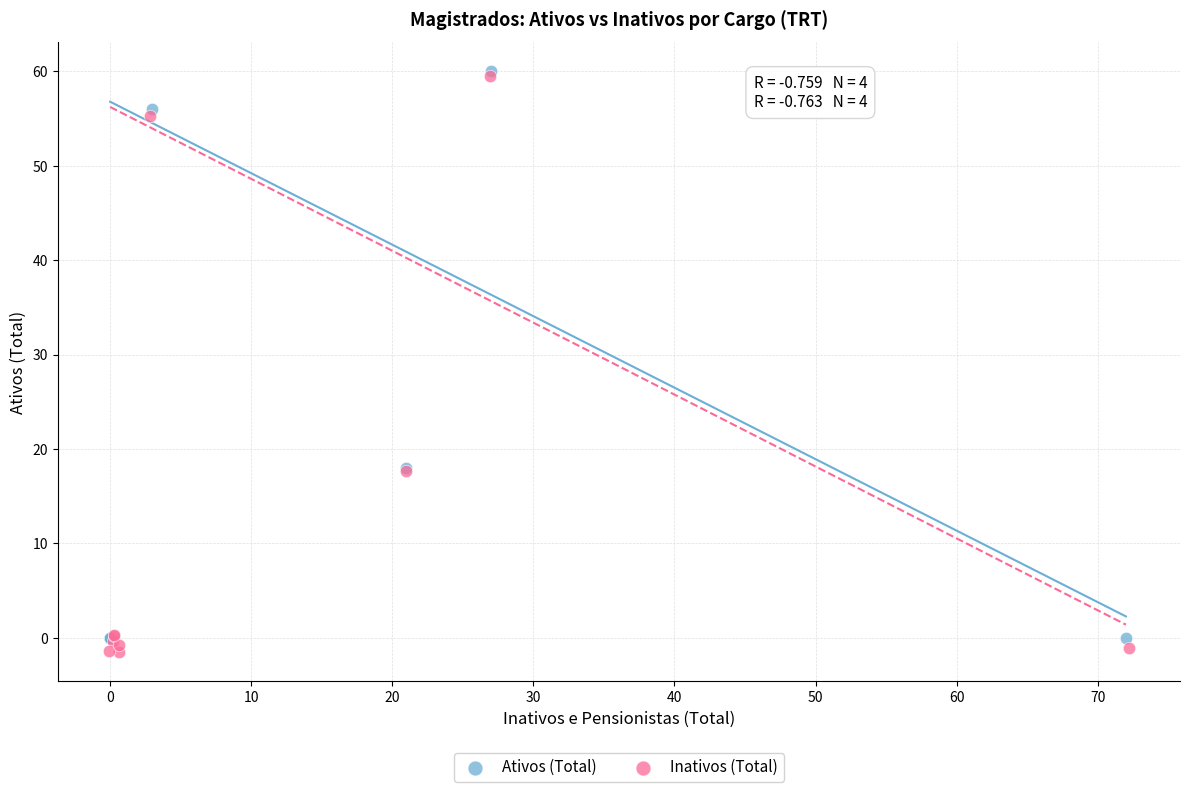

Which series has the largest Y range (max minus min)?

Inativos (Total)